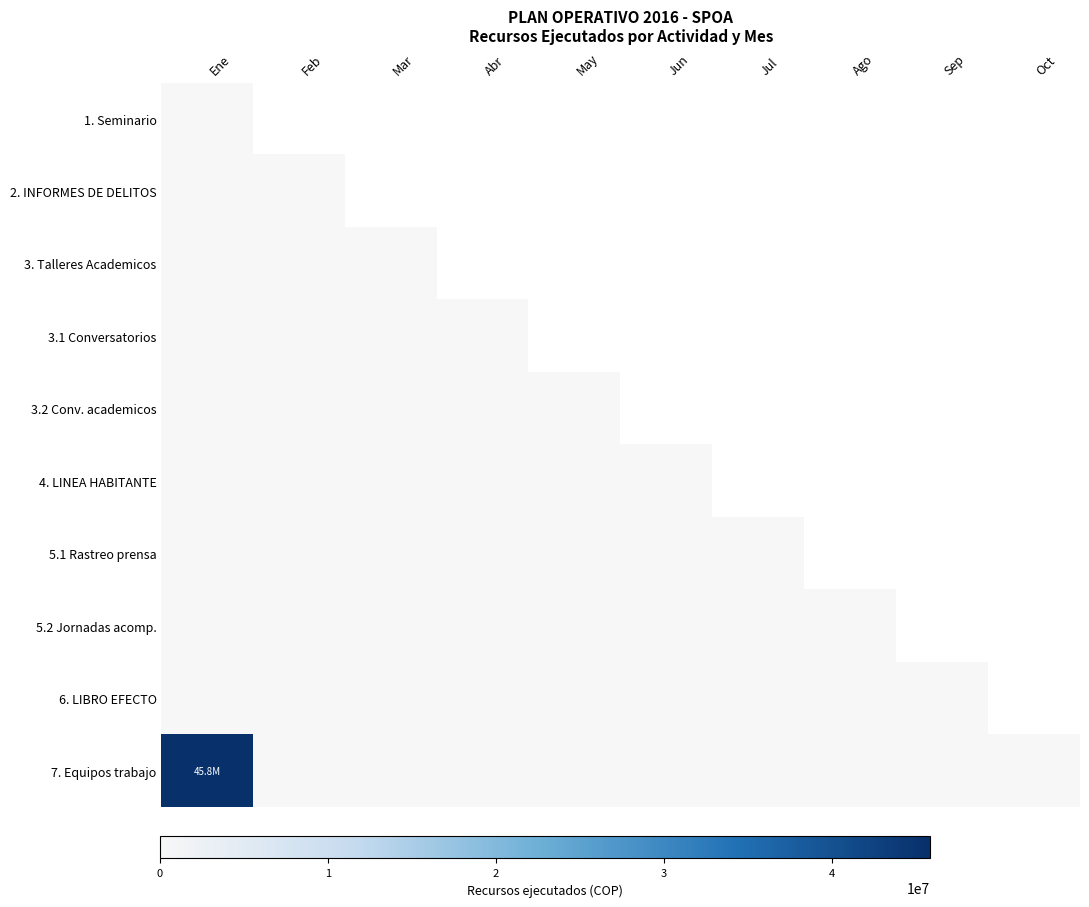

List the labels in order of 5.1 Rastreo prensa value, largest first.

Ene, Feb, Mar, Abr, May, Jun, Jul, Ago, Sep, Oct